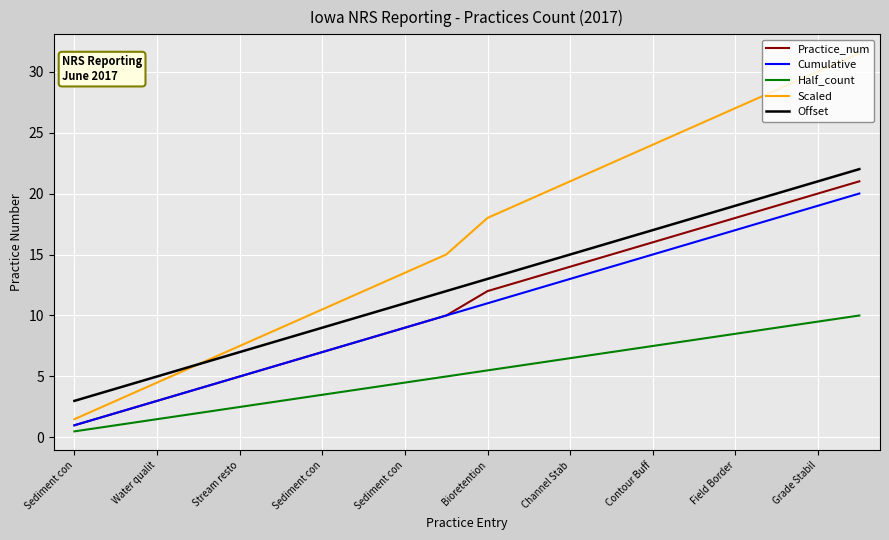

Reading right to left, list all the values displayed in this chart.

Practice_num: 21.0	20.0	19.0	18.0	17.0	16.0	15.0	14.0	13.0	12.0	10.0	9.0	8.0	7.0	6.0	5.0	4.0	3.0	2.0	1.0
Cumulative: 20.0	19.0	18.0	17.0	16.0	15.0	14.0	13.0	12.0	11.0	10.0	9.0	8.0	7.0	6.0	5.0	4.0	3.0	2.0	1.0
Half_count: 10.0	9.5	9.0	8.5	8.0	7.5	7.0	6.5	6.0	5.5	5.0	4.5	4.0	3.5	3.0	2.5	2.0	1.5	1.0	0.5
Scaled: 31.5	30.0	28.5	27.0	25.5	24.0	22.5	21.0	19.5	18.0	15.0	13.5	12.0	10.5	9.0	7.5	6.0	4.5	3.0	1.5
Offset: 22.0	21.0	20.0	19.0	18.0	17.0	16.0	15.0	14.0	13.0	12.0	11.0	10.0	9.0	8.0	7.0	6.0	5.0	4.0	3.0